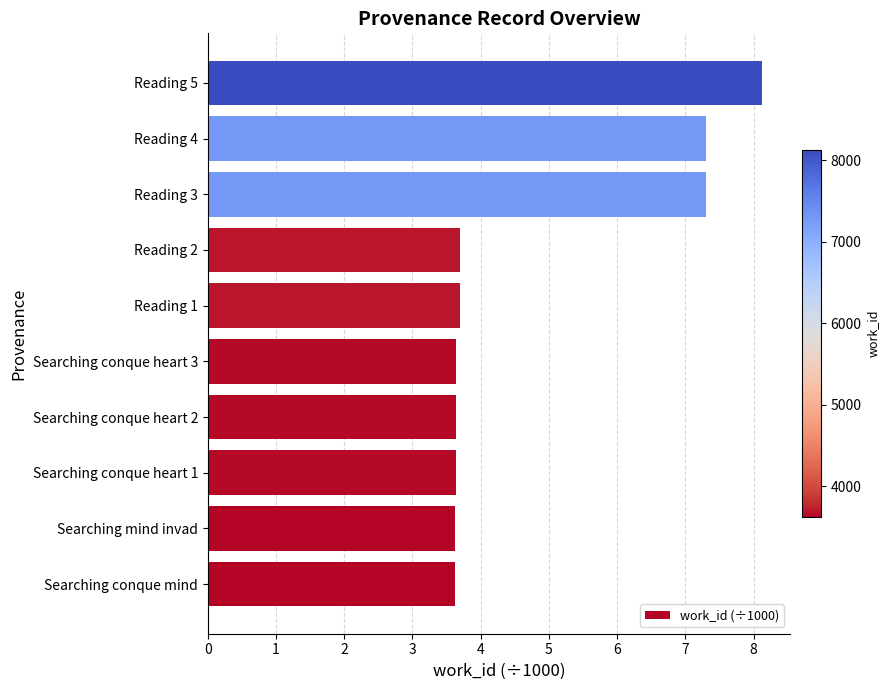

What is the sum of the values at Searching conque heart 2 and Reading 2?

7.3